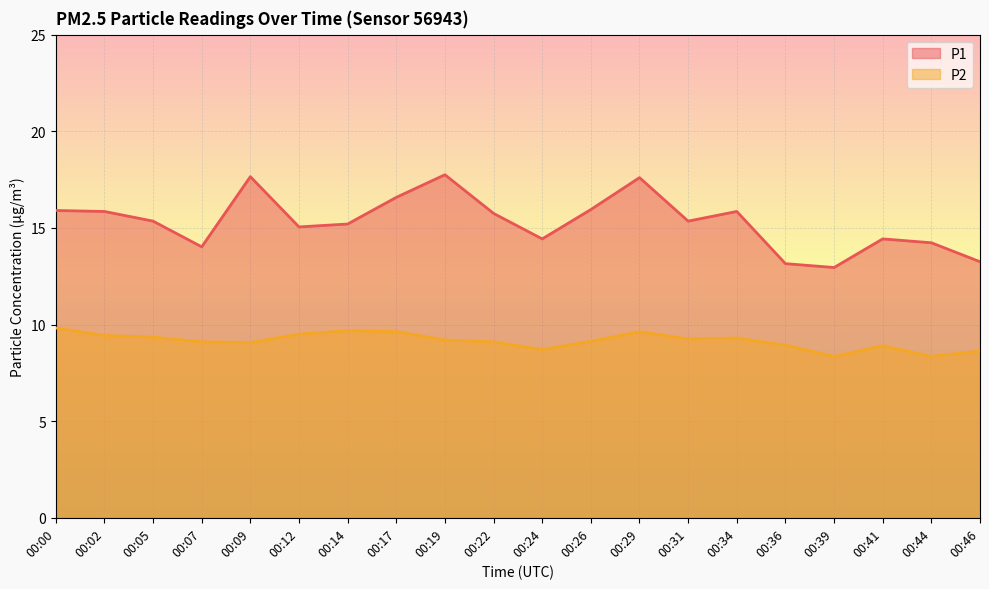

What is the minimum value shown in the chart?

8.3